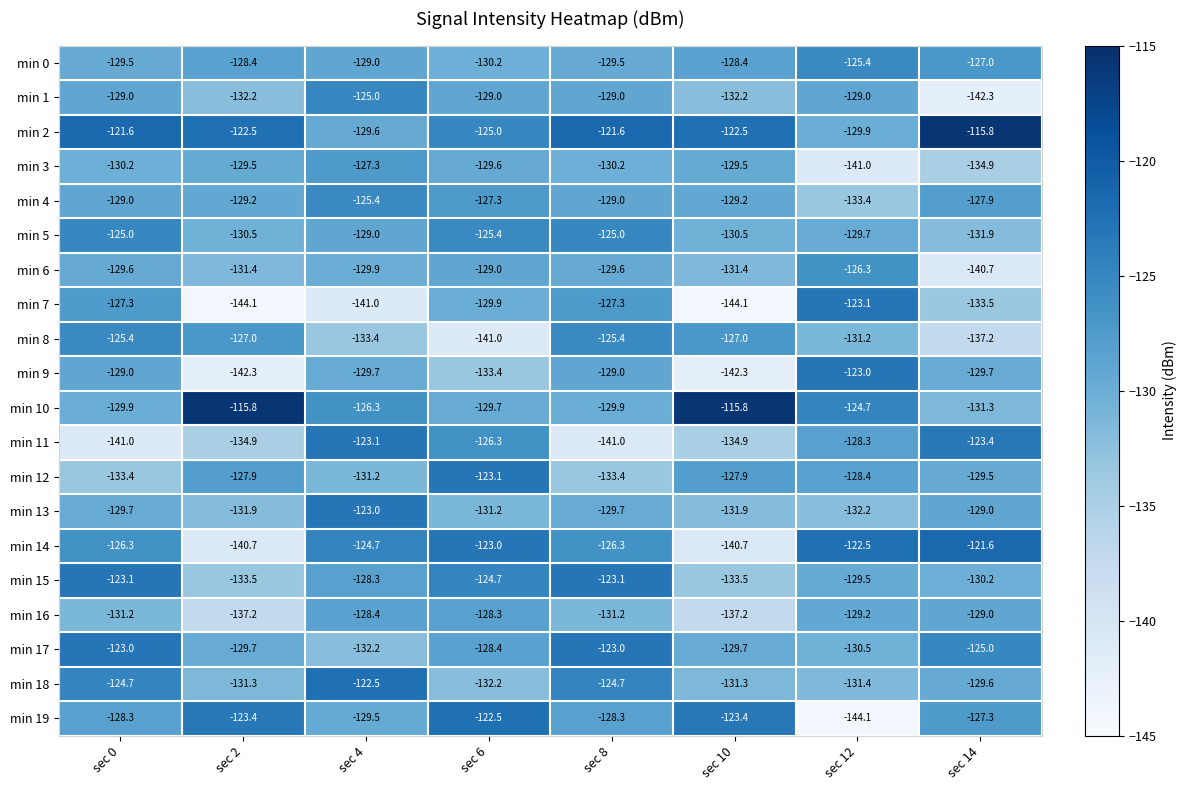

At sec 2, list the series in order from largest to smallest.

min 10, min 2, min 19, min 8, min 12, min 0, min 4, min 3, min 17, min 5, min 18, min 6, min 13, min 1, min 15, min 11, min 16, min 14, min 9, min 7